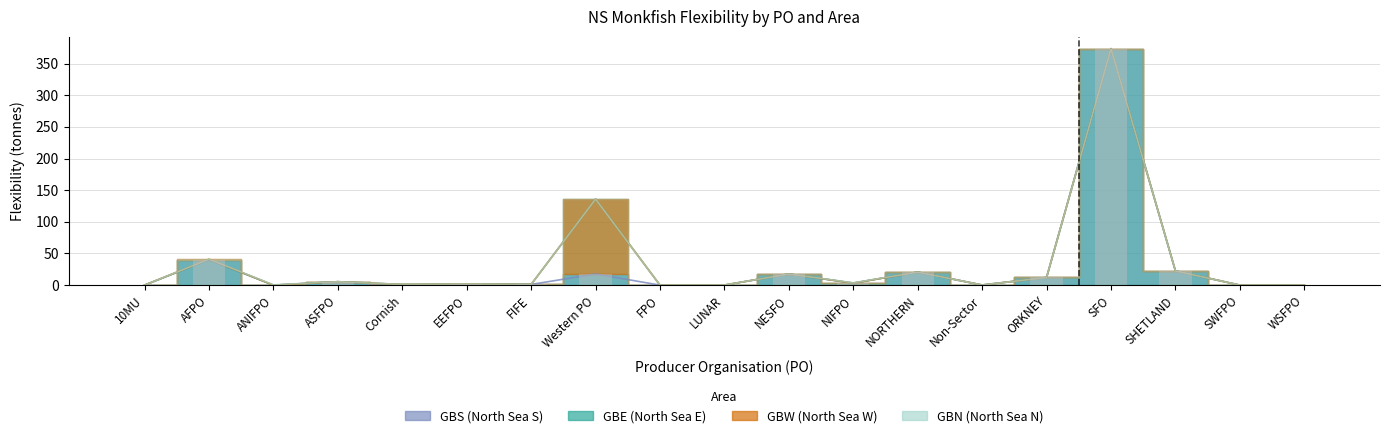

How many groups of bars are there?

19